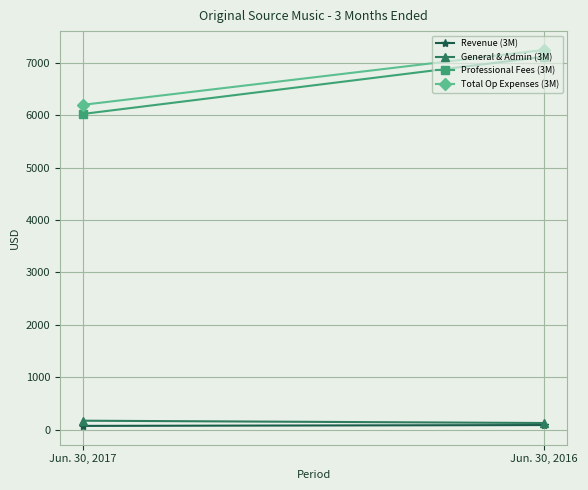

What is the difference between the Revenue (3M) values at Jun. 30, 2017 and Jun. 30, 2016?

16